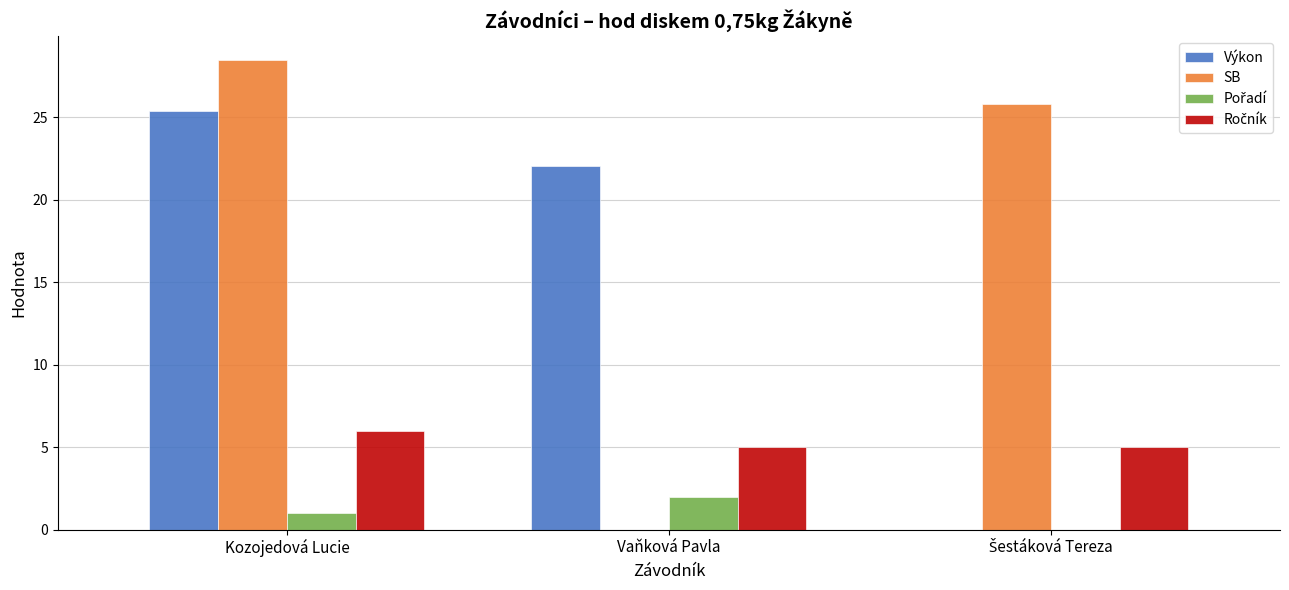

What is the approximate value of Výkon at Kozojedová Lucie?

25.4